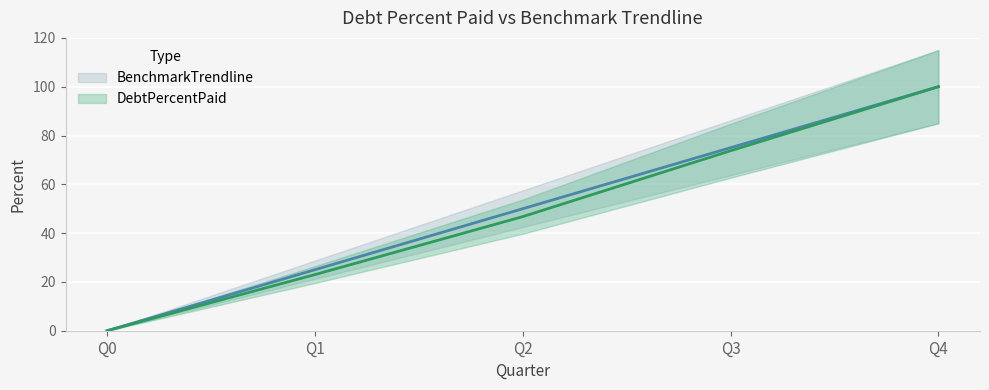

How many lines are shown in the chart?

2